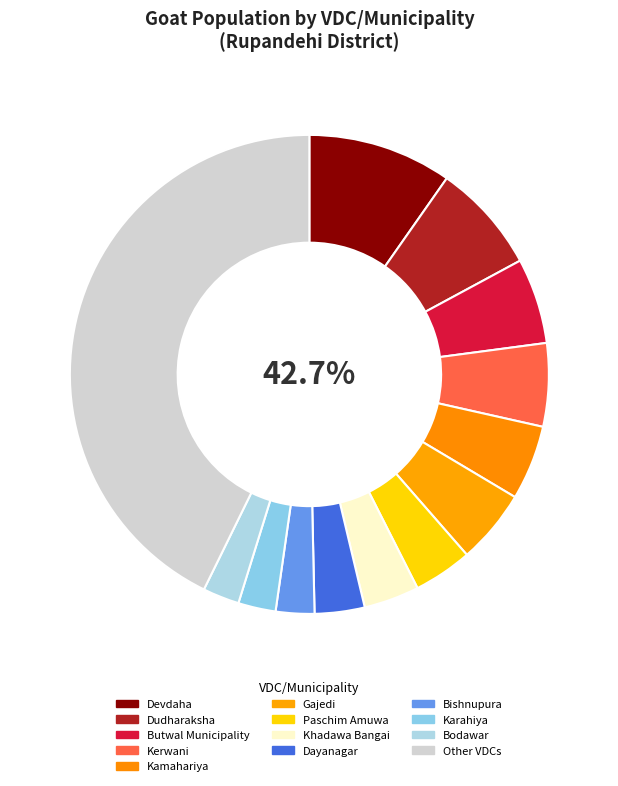

The Karahiya slice represents 1% of the pie. True or false?

False